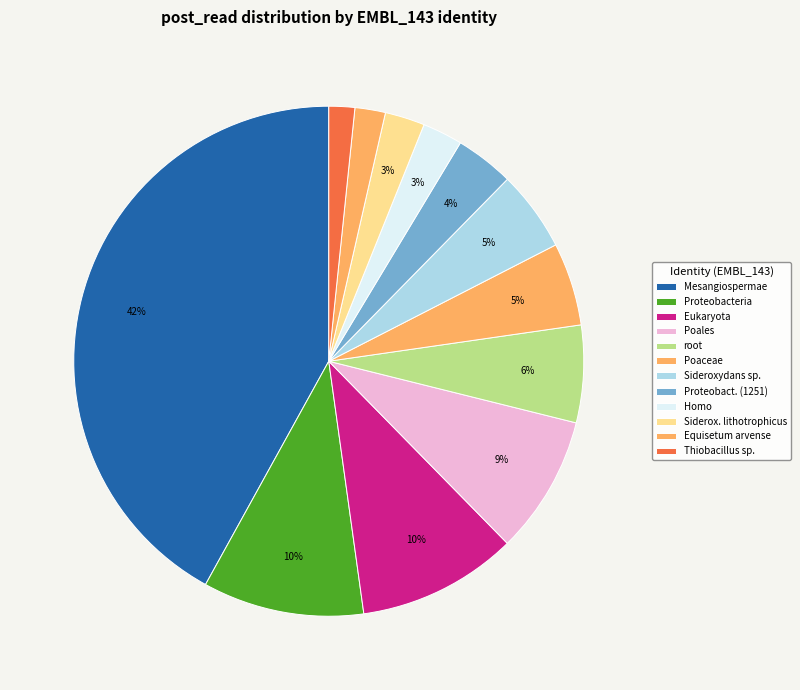

How many slices are in this pie chart?

12